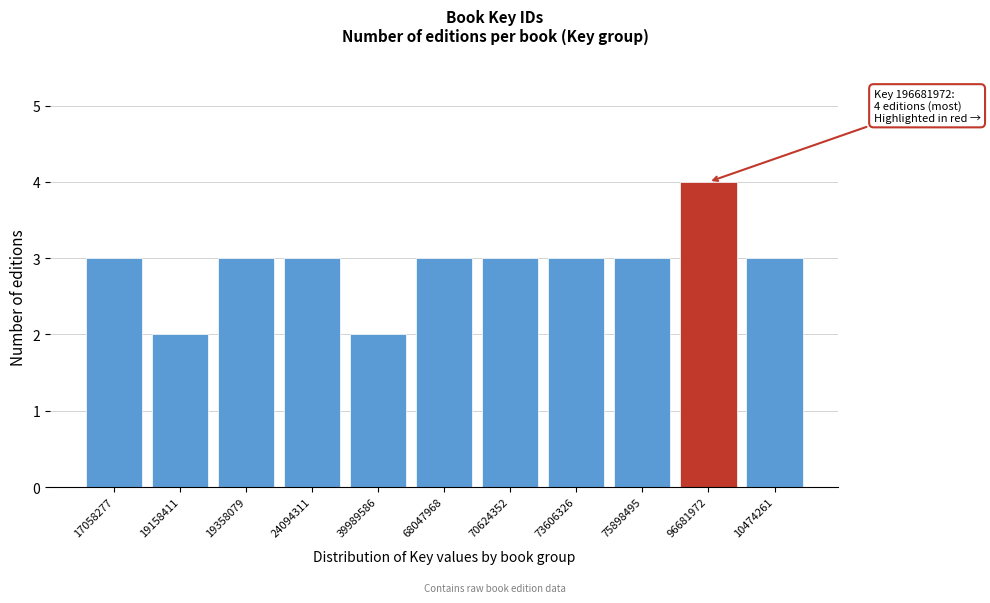

Reading left to right, transcribe all the data shown in this chart.

17058277=3	19158411=2	19358079=3	24094311=3	39989586=2	68047968=3	70624352=3	73606326=3	75898495=3	96681972=4	10474261=3